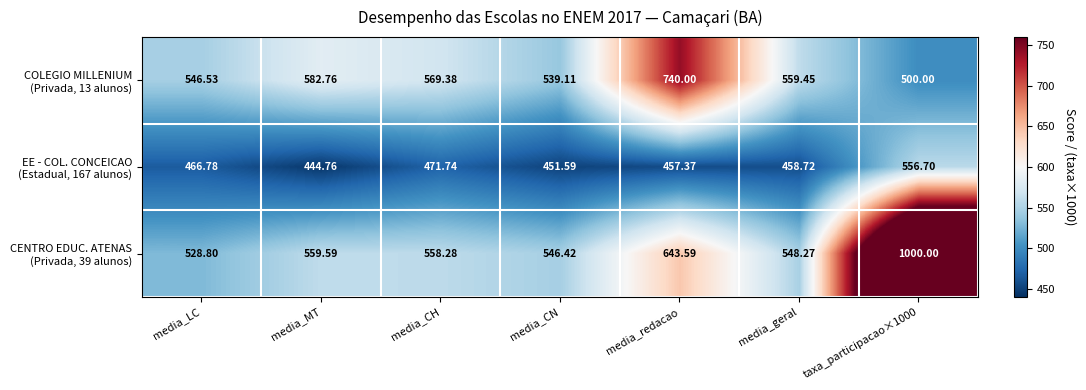

Which category has the lowest value across all series?

media_MT